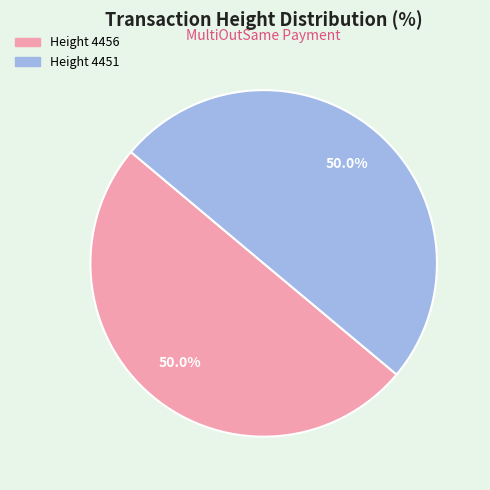

The Height 4451 slice represents 58% of the pie. True or false?

False